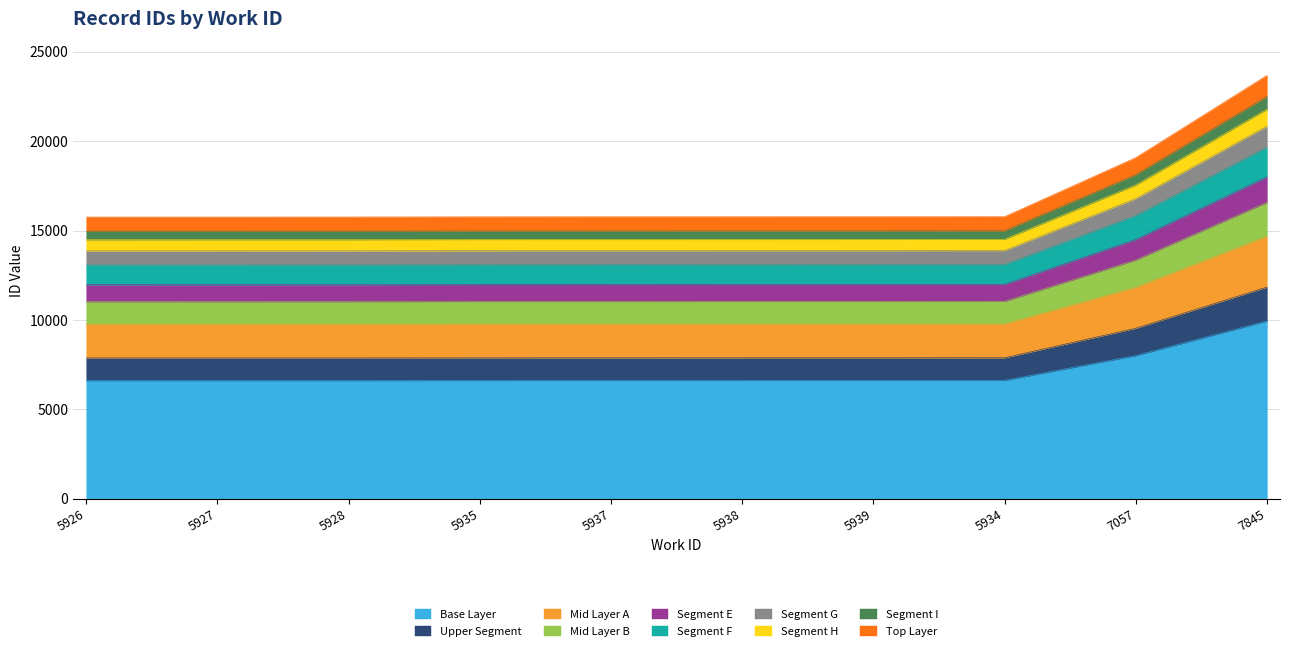

At which category does the chart reach its peak across all series?

7845